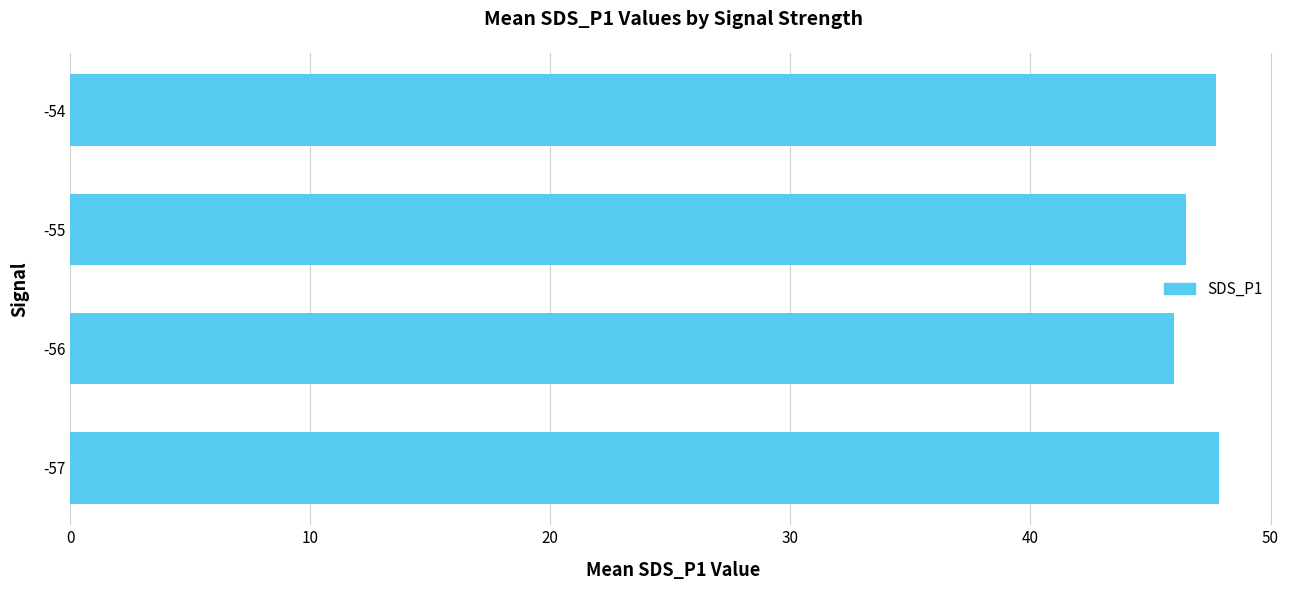

Is it true that the value at -55 is 46.5?

True